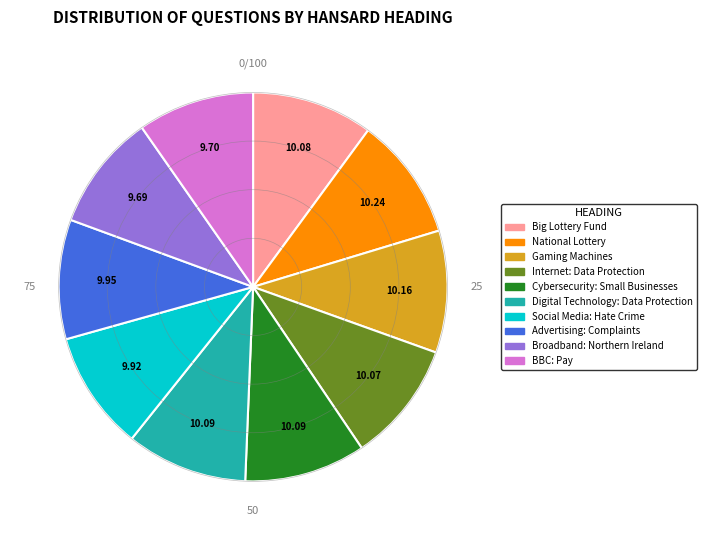

Is BBC: Pay the majority of the pie?

No